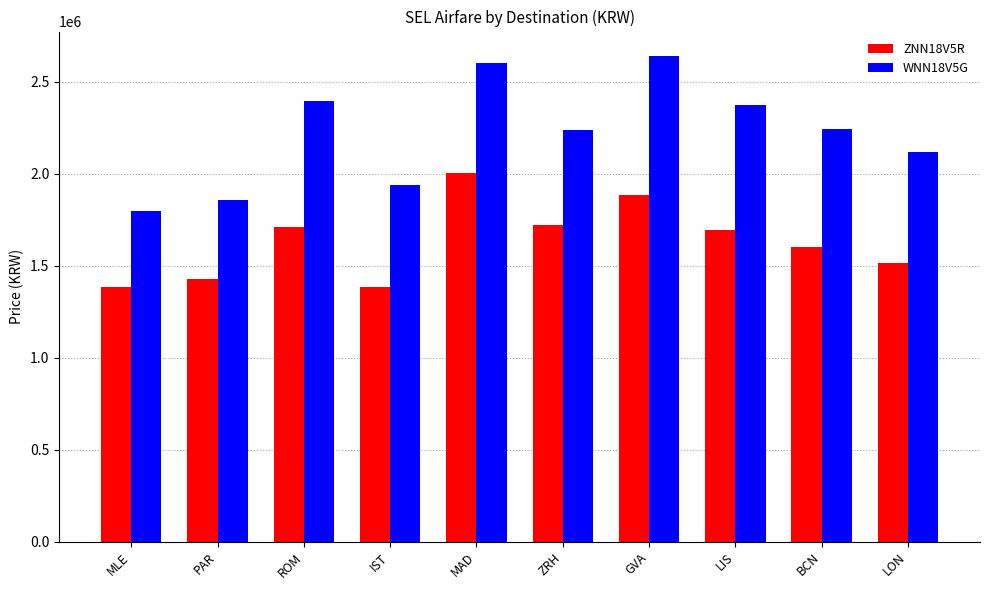

How many bars are there in total?

20